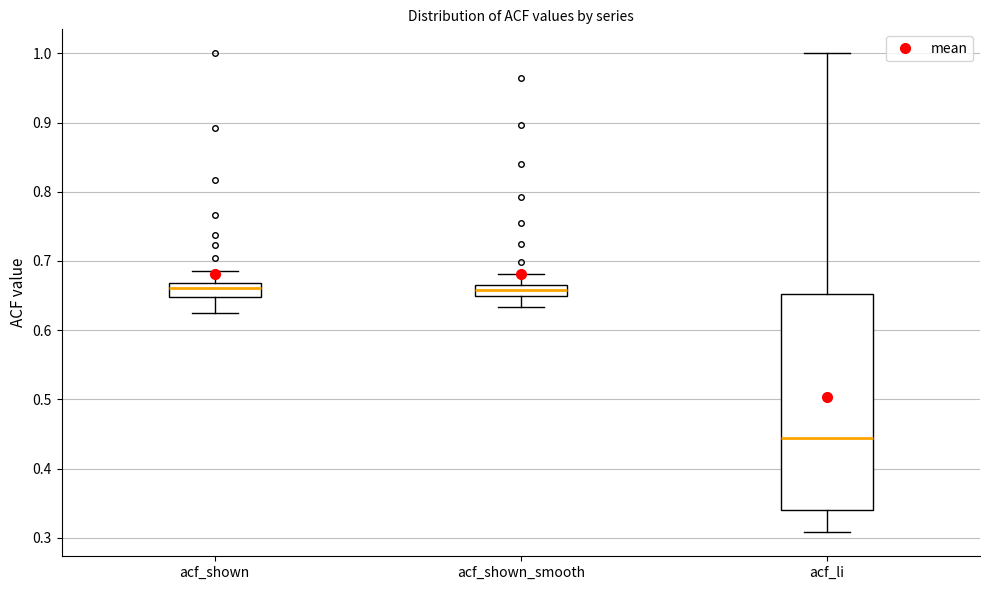

Reading left to right, transcribe this box plot: for each box, give where its median line is, the range the box spans, and where its two whiskers end, as read against the y-axis. The values are not printed on the chart, so give them approximately, as read against the axis.

acf_shown: median 0.66, box 0.65 to 0.67, whiskers 0.63 to 0.69
acf_shown_smooth: median 0.66, box 0.65 to 0.67, whiskers 0.63 to 0.68
acf_li: median 0.44, box 0.34 to 0.65, whiskers 0.31 to 1.00